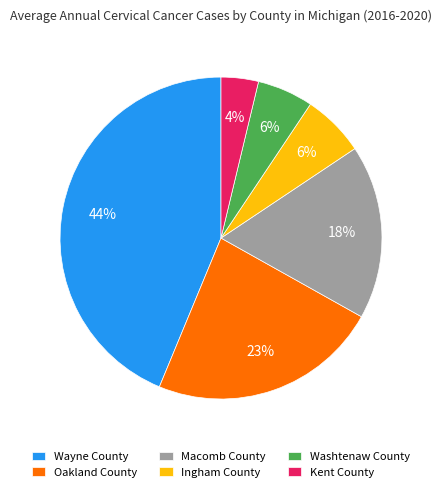

What percentage is the Wayne County slice, to the nearest percent?

44%